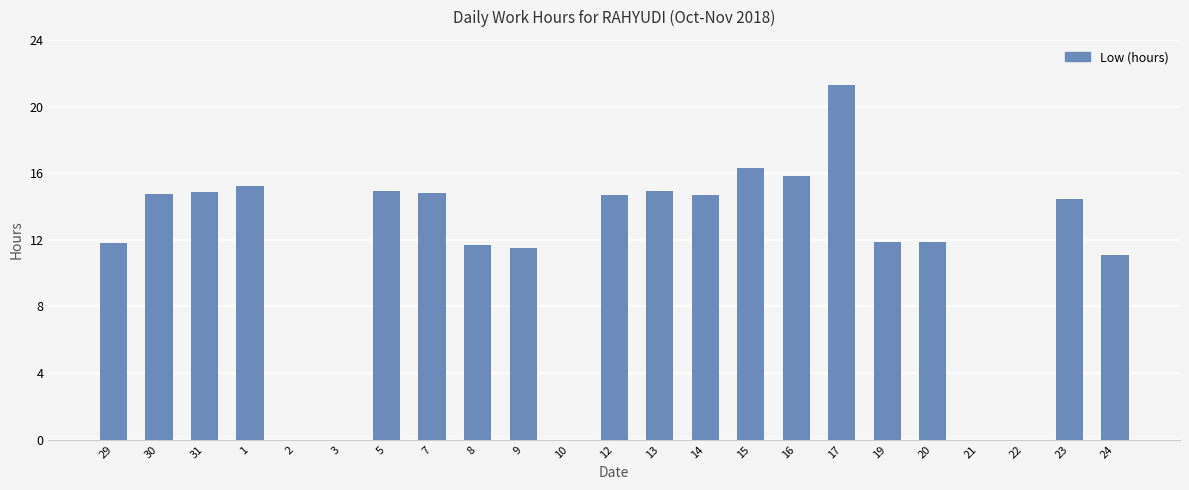

What is the sum of the values at 17 and 21?

21.3